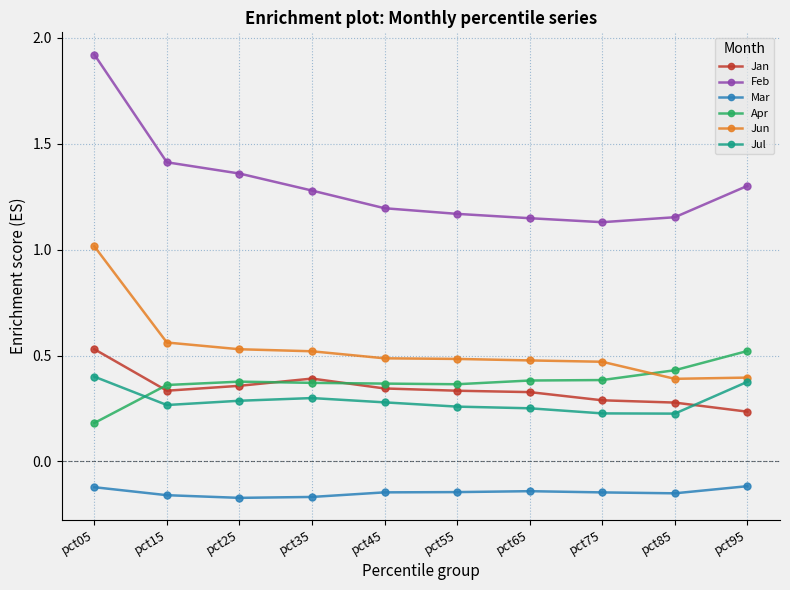

What are all the series names shown in the legend?

Jan, Feb, Mar, Apr, Jun, Jul